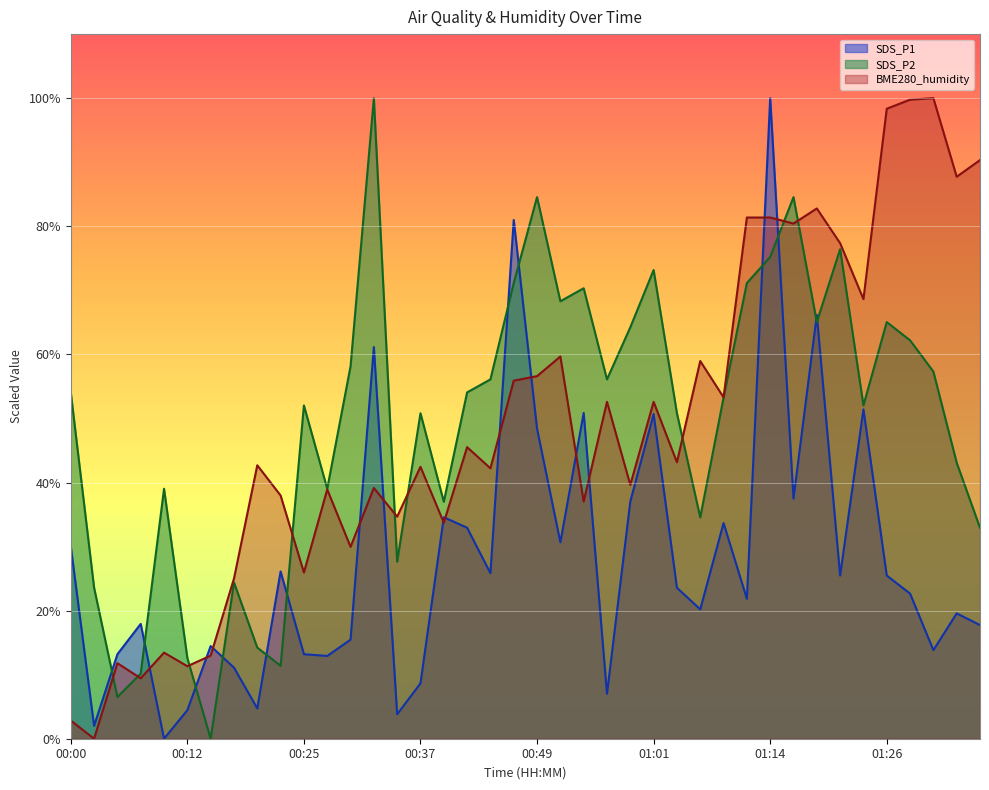

At which category is the sum across all series the highest?

01:14